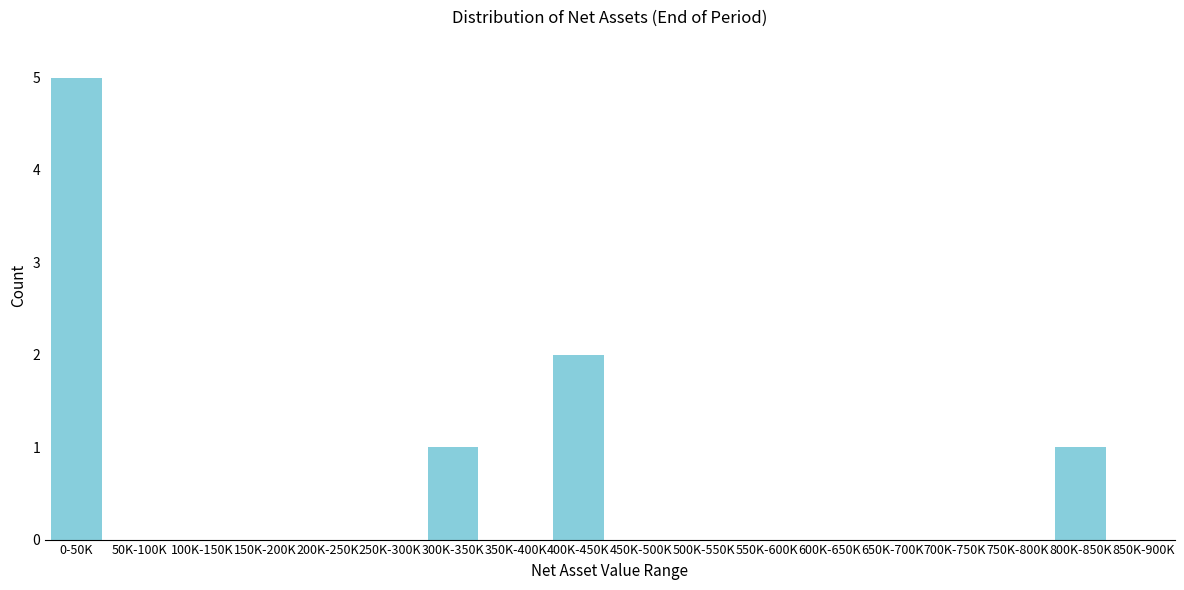

Reading left to right, list all the values displayed in this chart.

0-50K=5	50K-100K=0	100K-150K=0	150K-200K=0	200K-250K=0	250K-300K=0	300K-350K=1	350K-400K=0	400K-450K=2	450K-500K=0	500K-550K=0	550K-600K=0	600K-650K=0	650K-700K=0	700K-750K=0	750K-800K=0	800K-850K=1	850K-900K=0